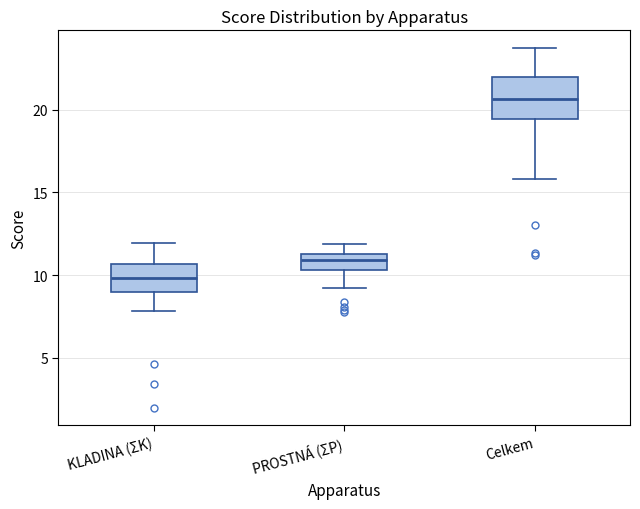

Reading left to right, transcribe this box plot: for each box, give where its median line is, the range the box spans, and where its two whiskers end, as read against the y-axis. The values are not printed on the chart, so give them approximately, as read against the axis.

KLADINA (ΣK): median 10.0, box 9.0 to 10.5, whiskers 8.0 to 12.0
PROSTNÁ (ΣP): median 11.0, box 10.5 to 11.5, whiskers 9.0 to 12.0
Celkem: median 20.5, box 19.5 to 22.0, whiskers 16.0 to 23.5